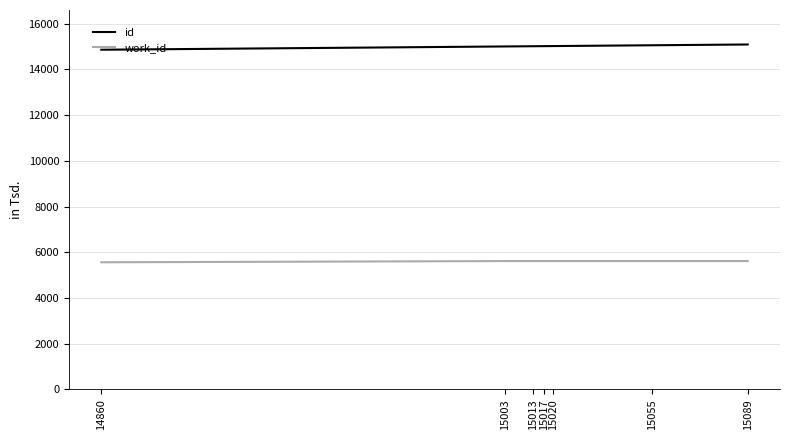

True or false: id and work_id intersect in this chart.

False